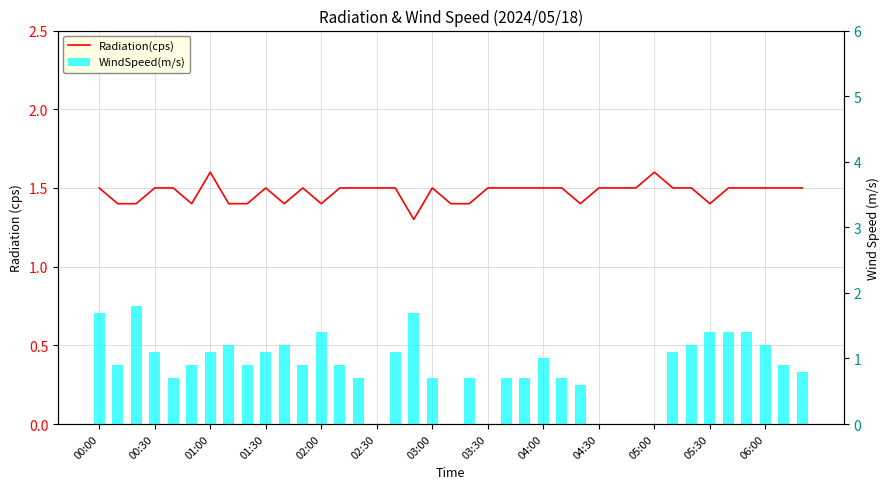

Are the bars grouped side by side (vs. stacked)?

Yes